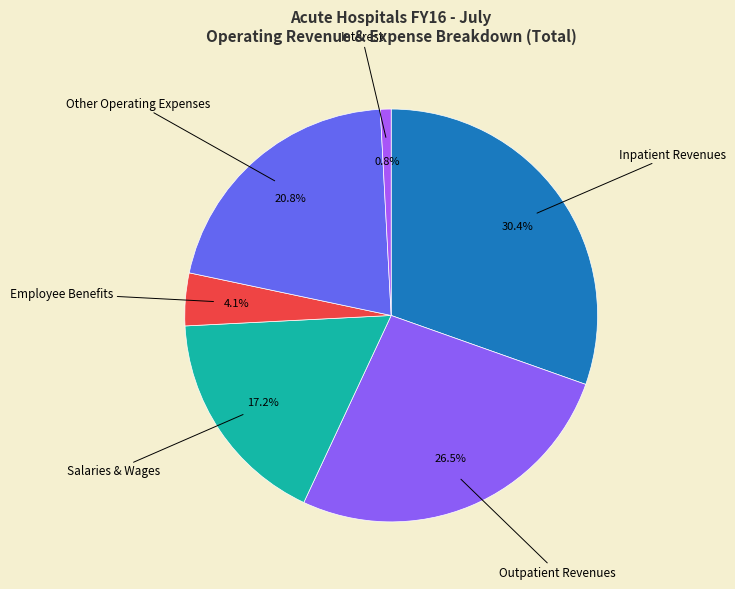

How many slices are in this pie chart?

6